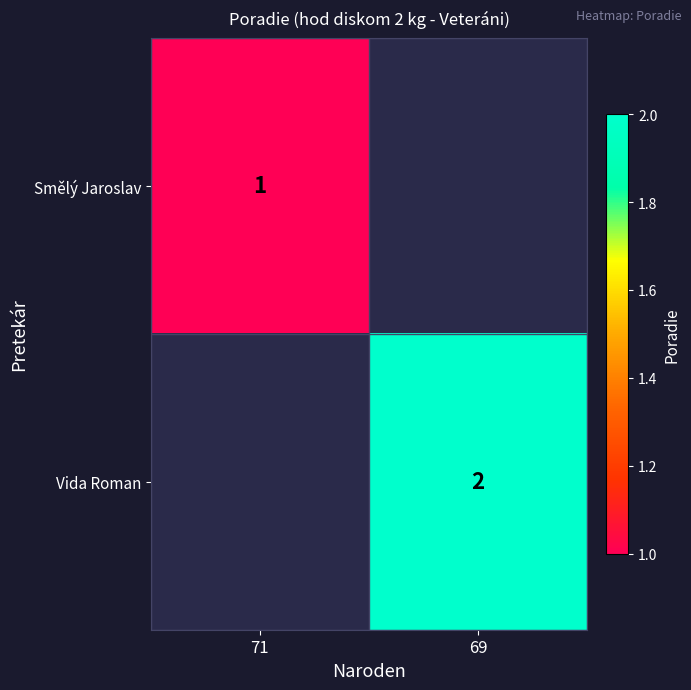

Is it true that Vida Roman equals 1 at 69?

False